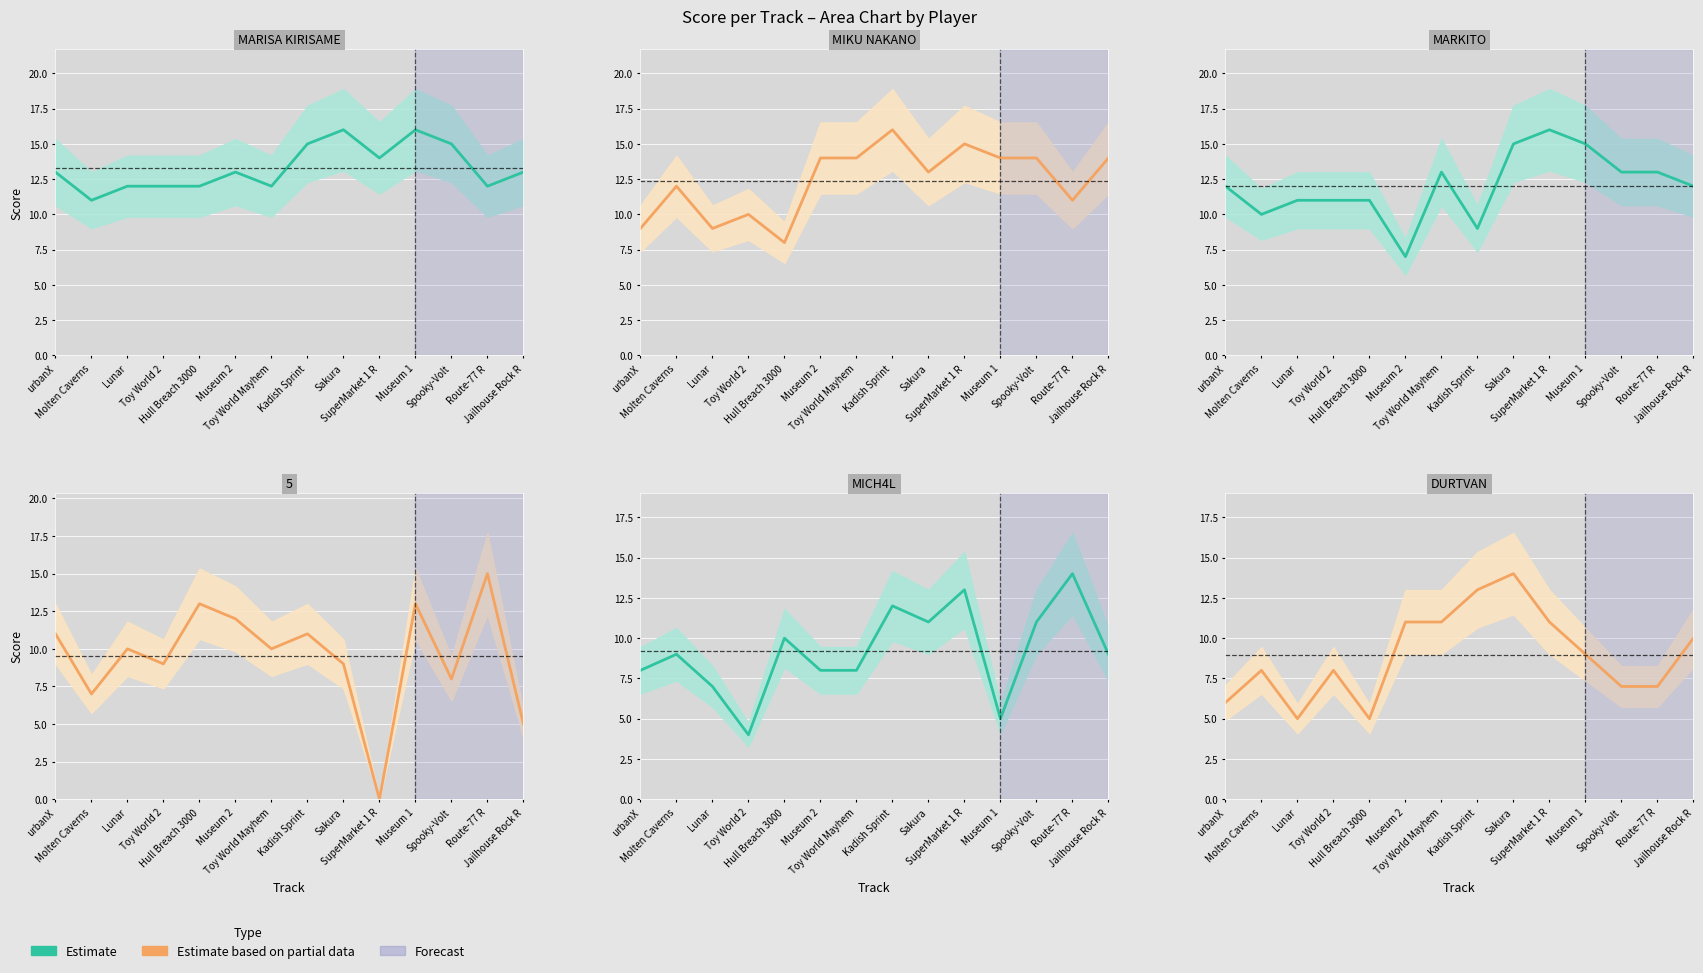

Which series has the largest total across all categories?

MARISA KIRISAME estimate